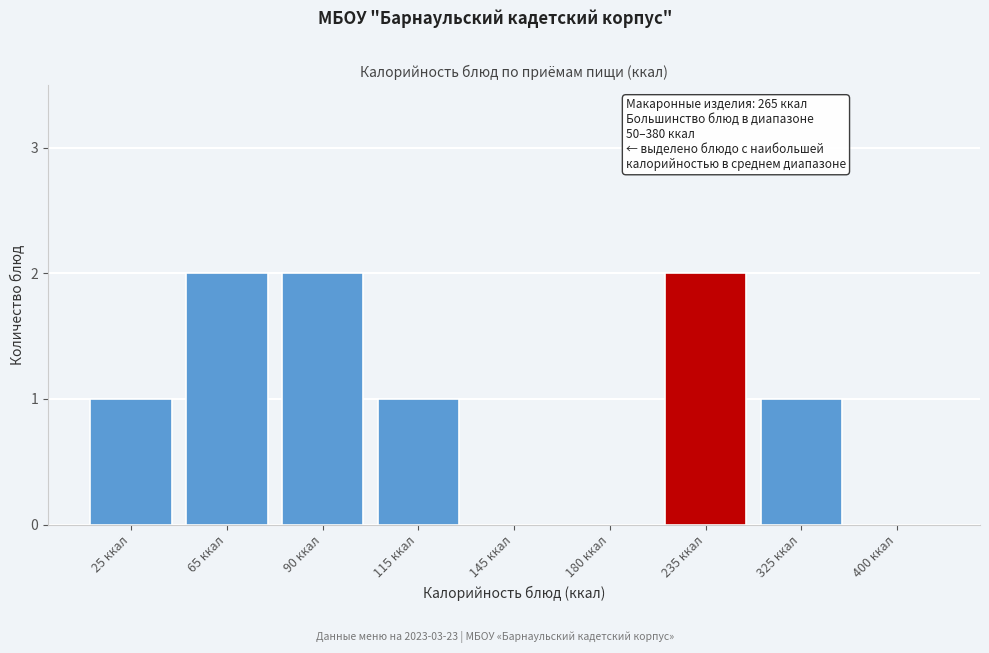

Reading left to right, extract all data points from this chart.

25 ккал=1	65 ккал=2	90 ккал=2	115 ккал=1	145 ккал=0	180 ккал=0	235 ккал=2	325 ккал=1	400 ккал=0